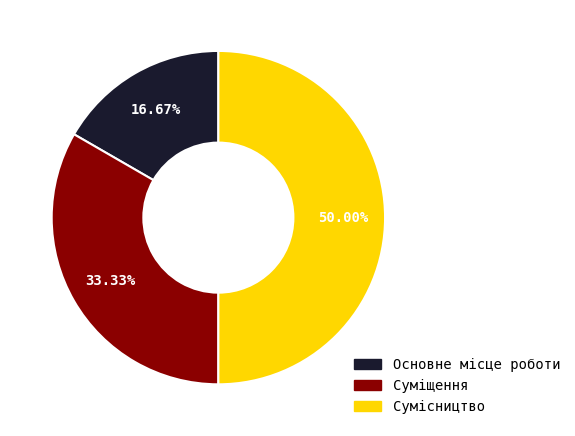

Does Основне місце роботи account for over 50% of the chart?

No